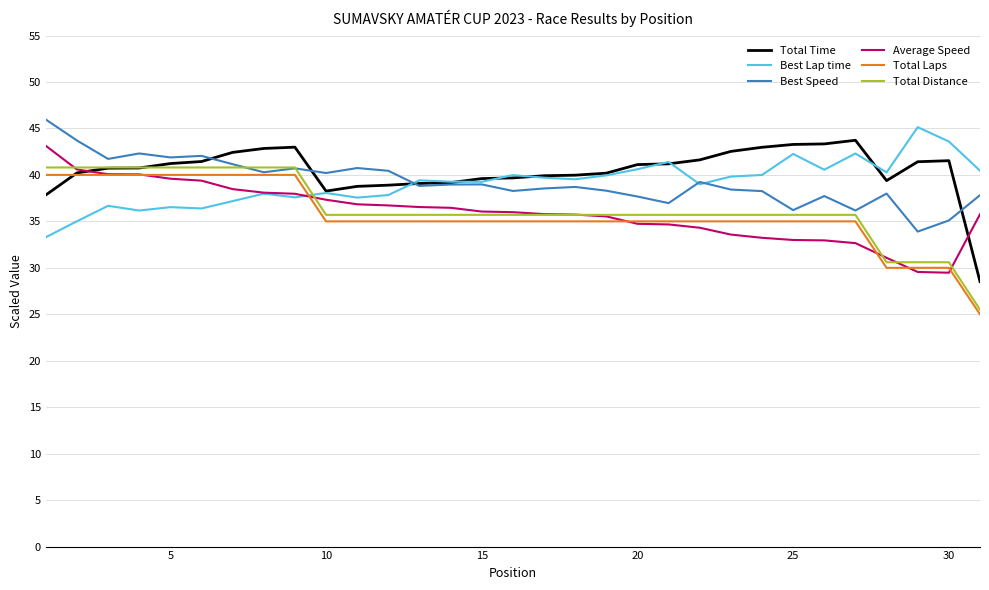

Does the chart display data point markers on the line(s)?

No